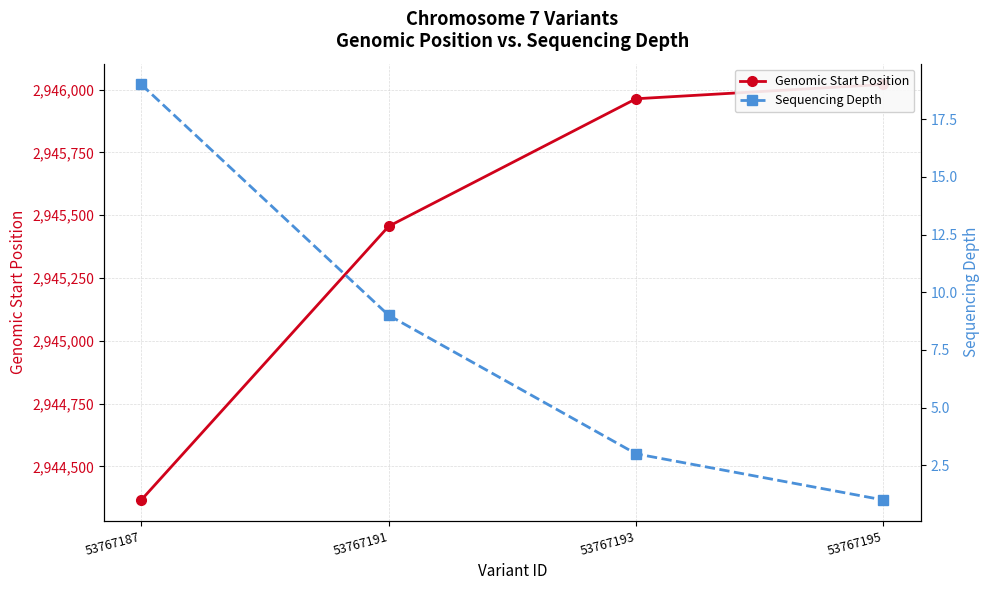

Reading right to left, extract all data points from this chart.

Genomic Start Position: 53767195=2946021	53767193=2945964	53767191=2945456	53767187=2944366
Sequencing Depth: 53767195=1	53767193=3	53767191=9	53767187=19